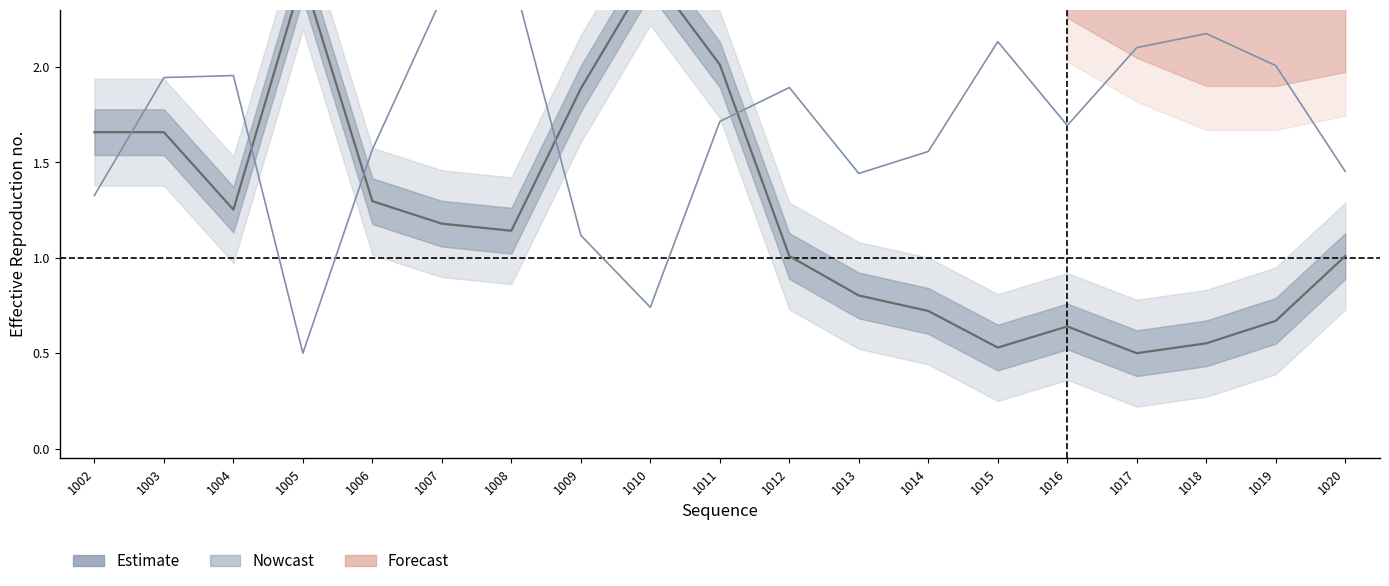

Is this an area chart (filled region under the line)?

No